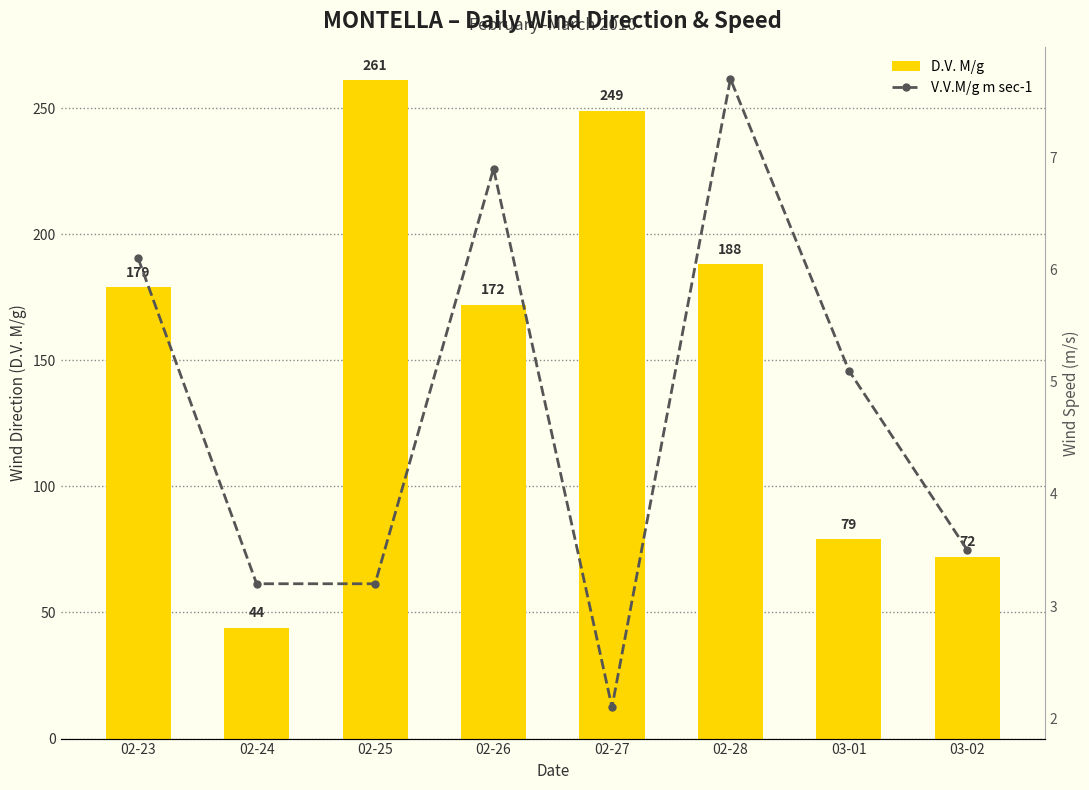

Reading left to right, list all the values displayed in this chart.

D.V. M/g: 02-23=179.0	02-24=44.0	02-25=261.0	02-26=172.0	02-27=249.0	02-28=188.0	03-01=79.0	03-02=72.0
V.V.M/g m sec-1: 02-23=6.1	02-24=3.2	02-25=3.2	02-26=6.9	02-27=2.1	02-28=7.7	03-01=5.1	03-02=3.5